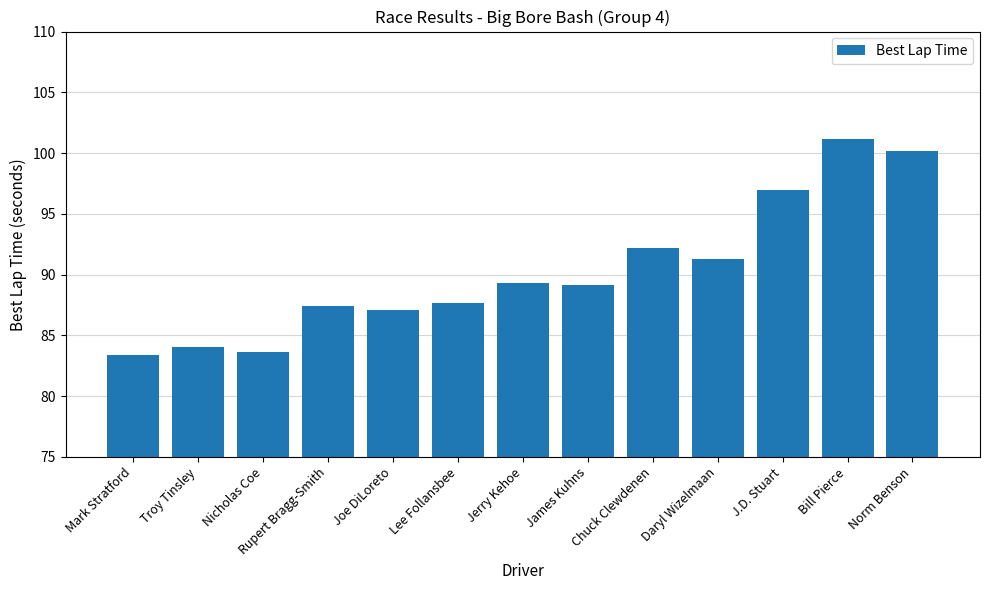

At which label is the value closest to 92?

Chuck Clewdenen